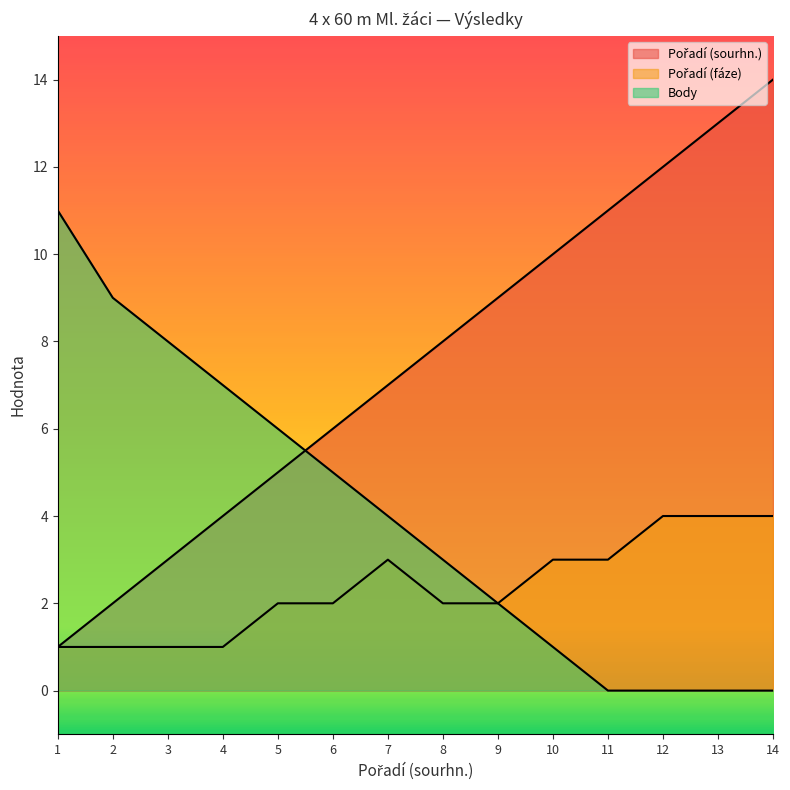

What is the difference between the Pořadí (sourhn.) values at 10 and 13?

3